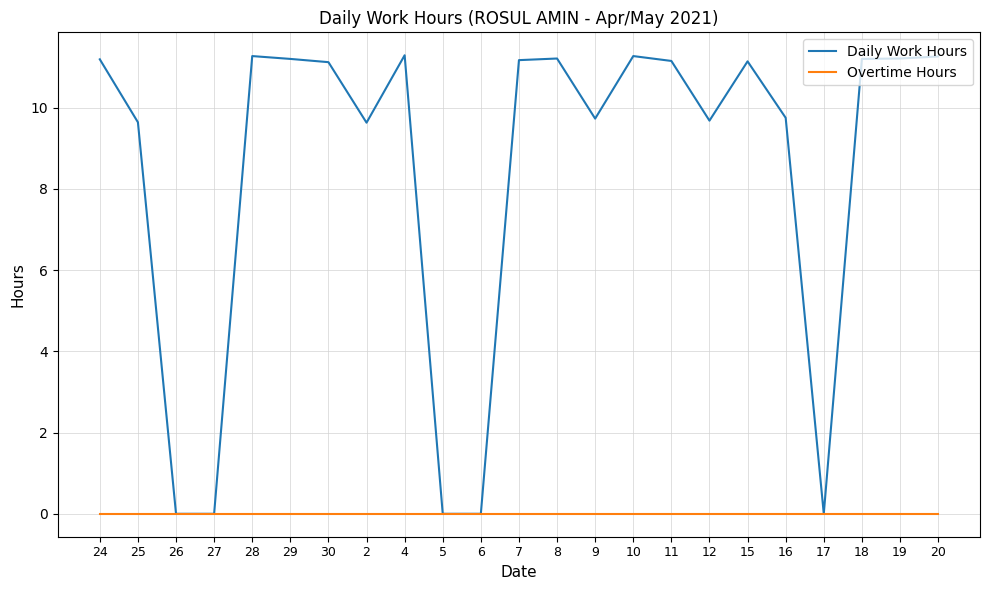

How many categories are shown in the chart?

23